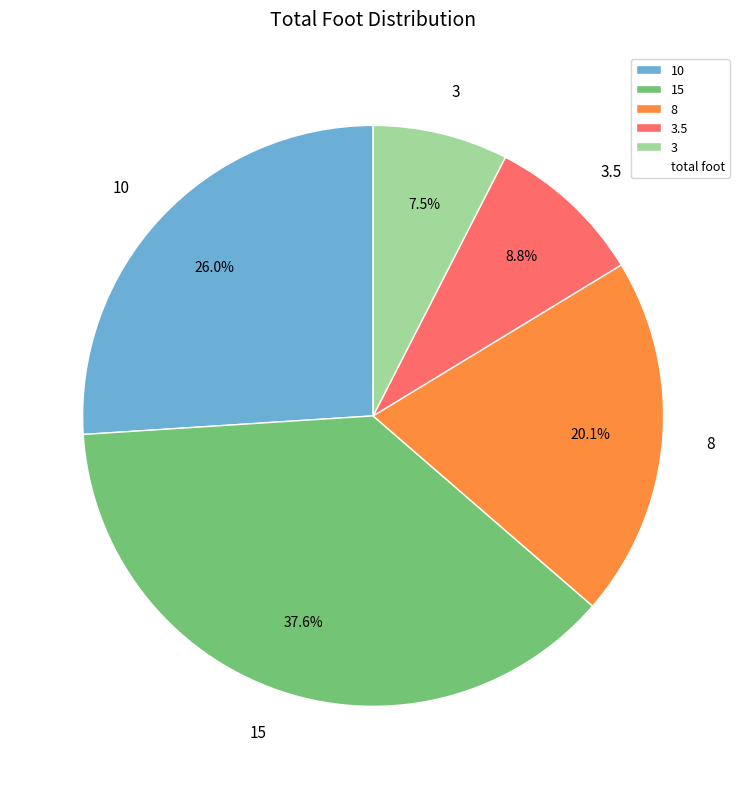

What percentage is NOT represented by 15?

62.4%